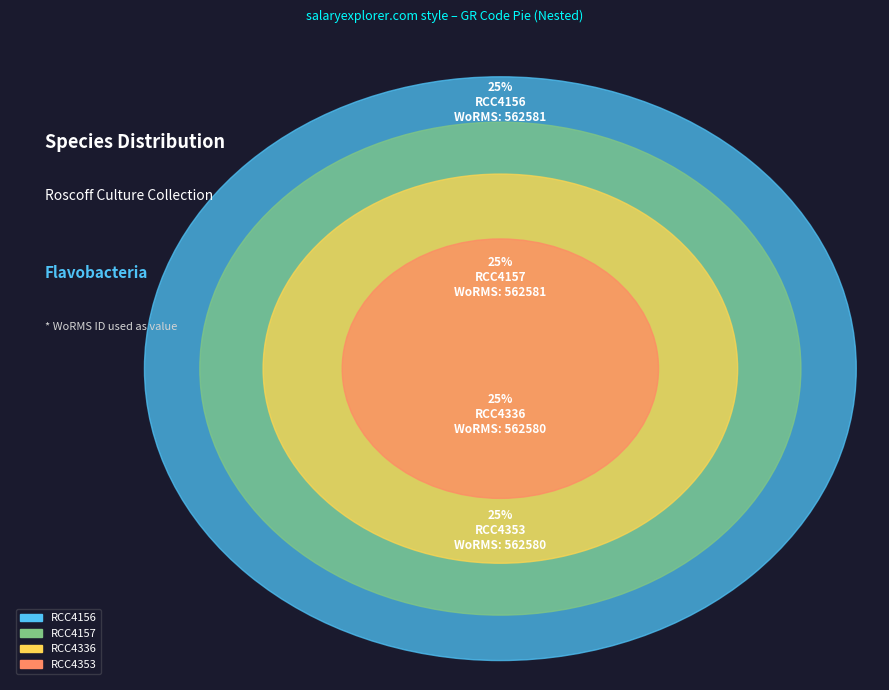

The RCC4157 slice represents 13% of the pie. True or false?

False